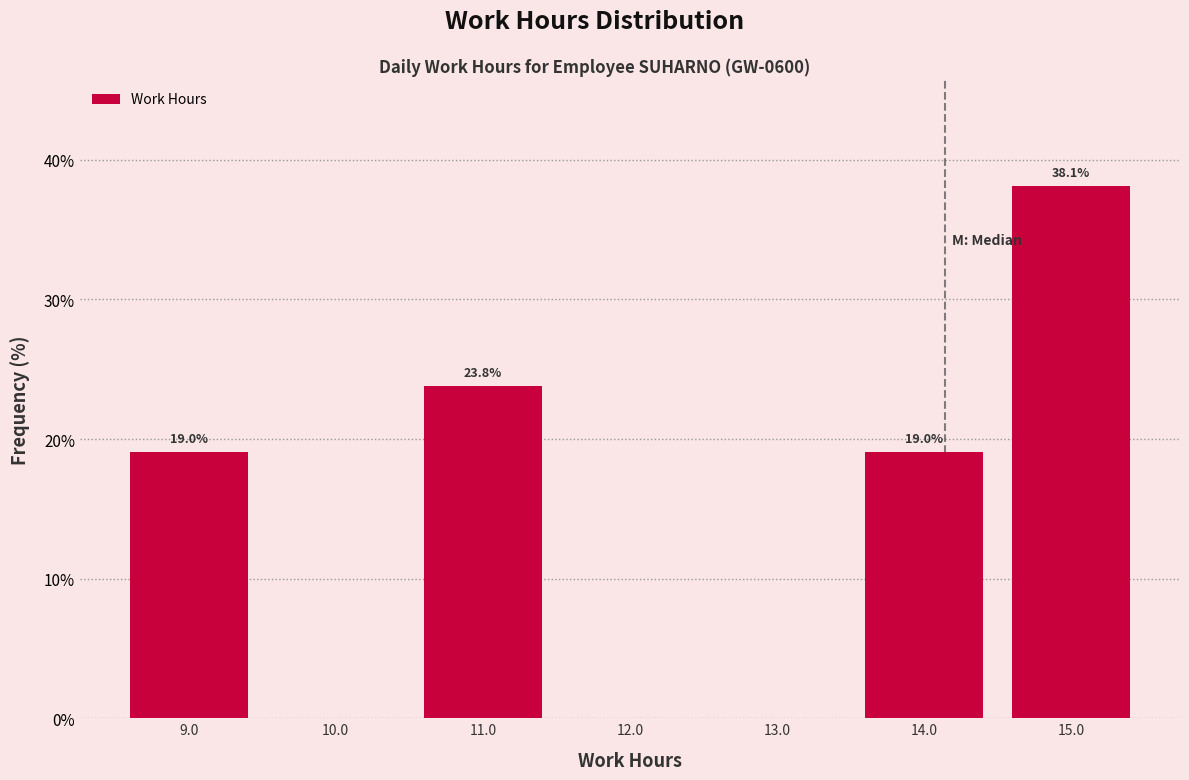

Which range on the x-axis has the tallest bar?

14.5 to 15.5